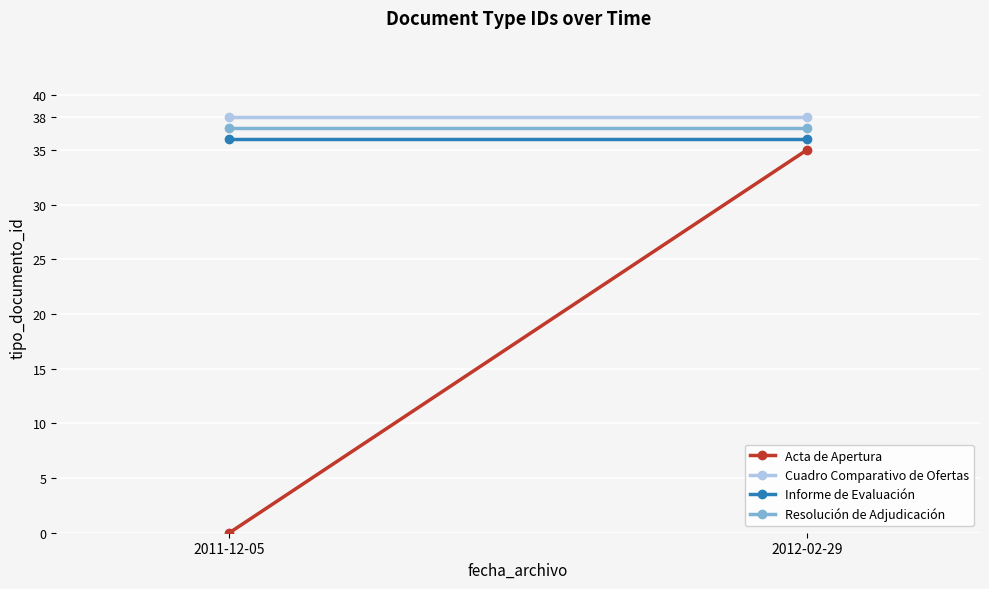

Which series has the widest spread of values?

Acta de Apertura